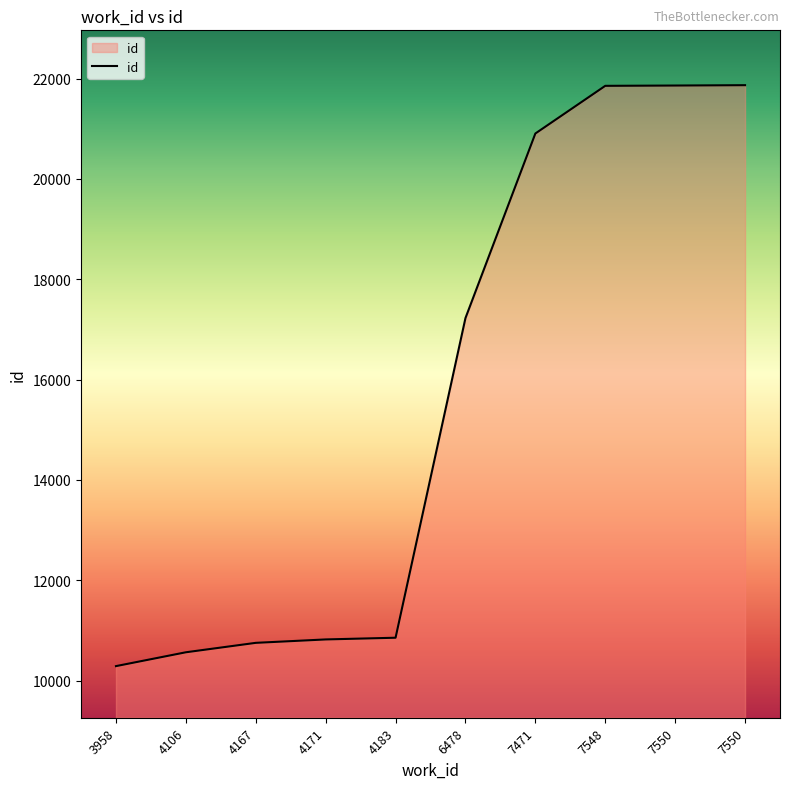

True or false: the data shows 16879 at 3958.

False